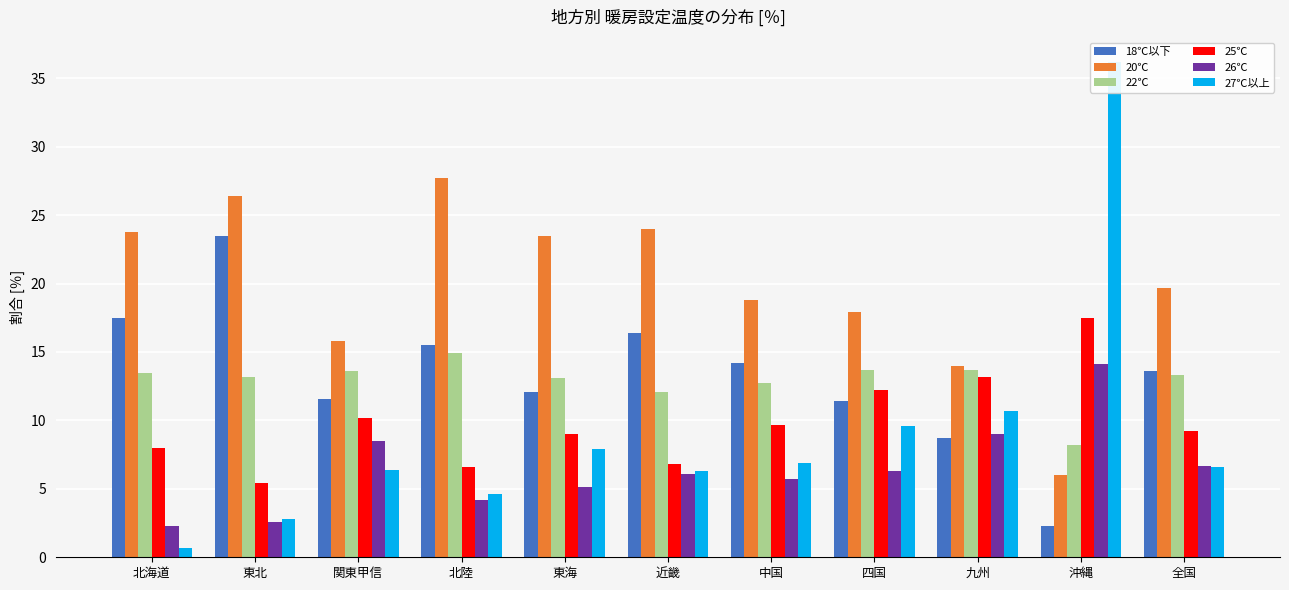

Is it true that 22℃ equals 13.5 at 北海道?

True